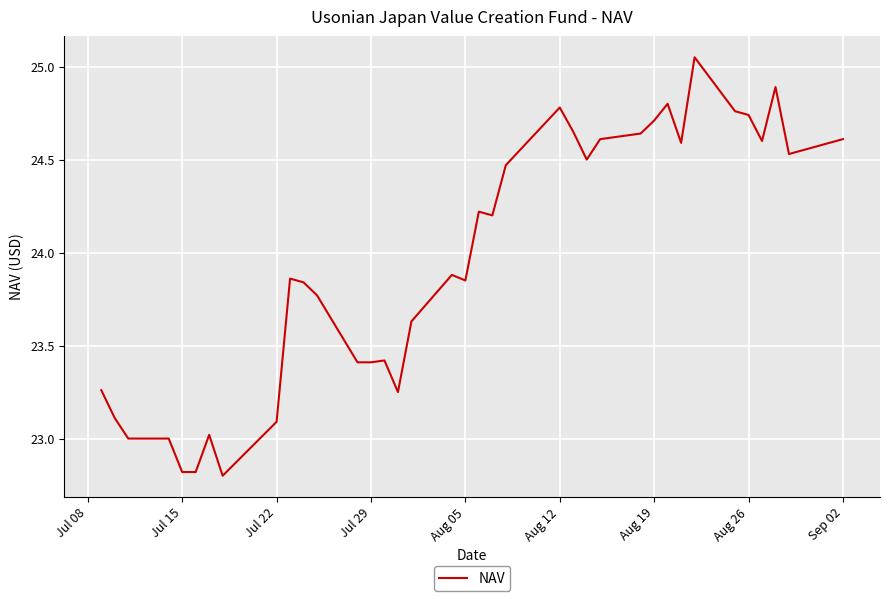

What is the minimum value shown in the chart?

22.8